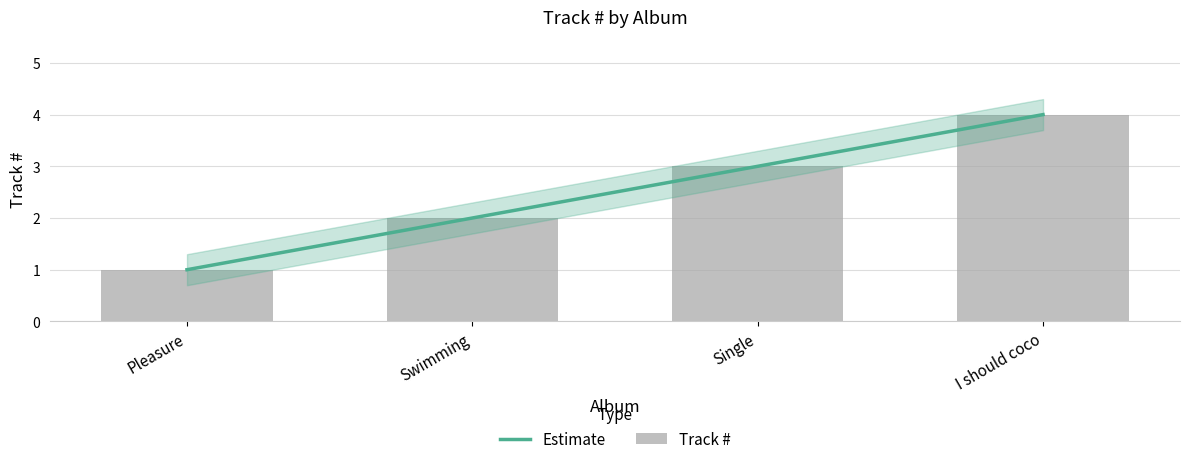

Where does the data first go above 3?

I should coco